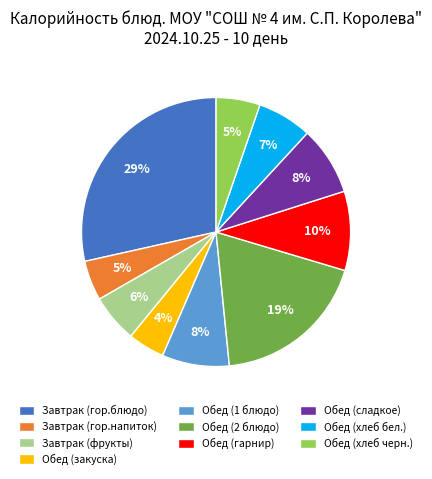

To the nearest percent, what is the combined percentage of Завтрак (фрукты) and Обед (сладкое)?

14%